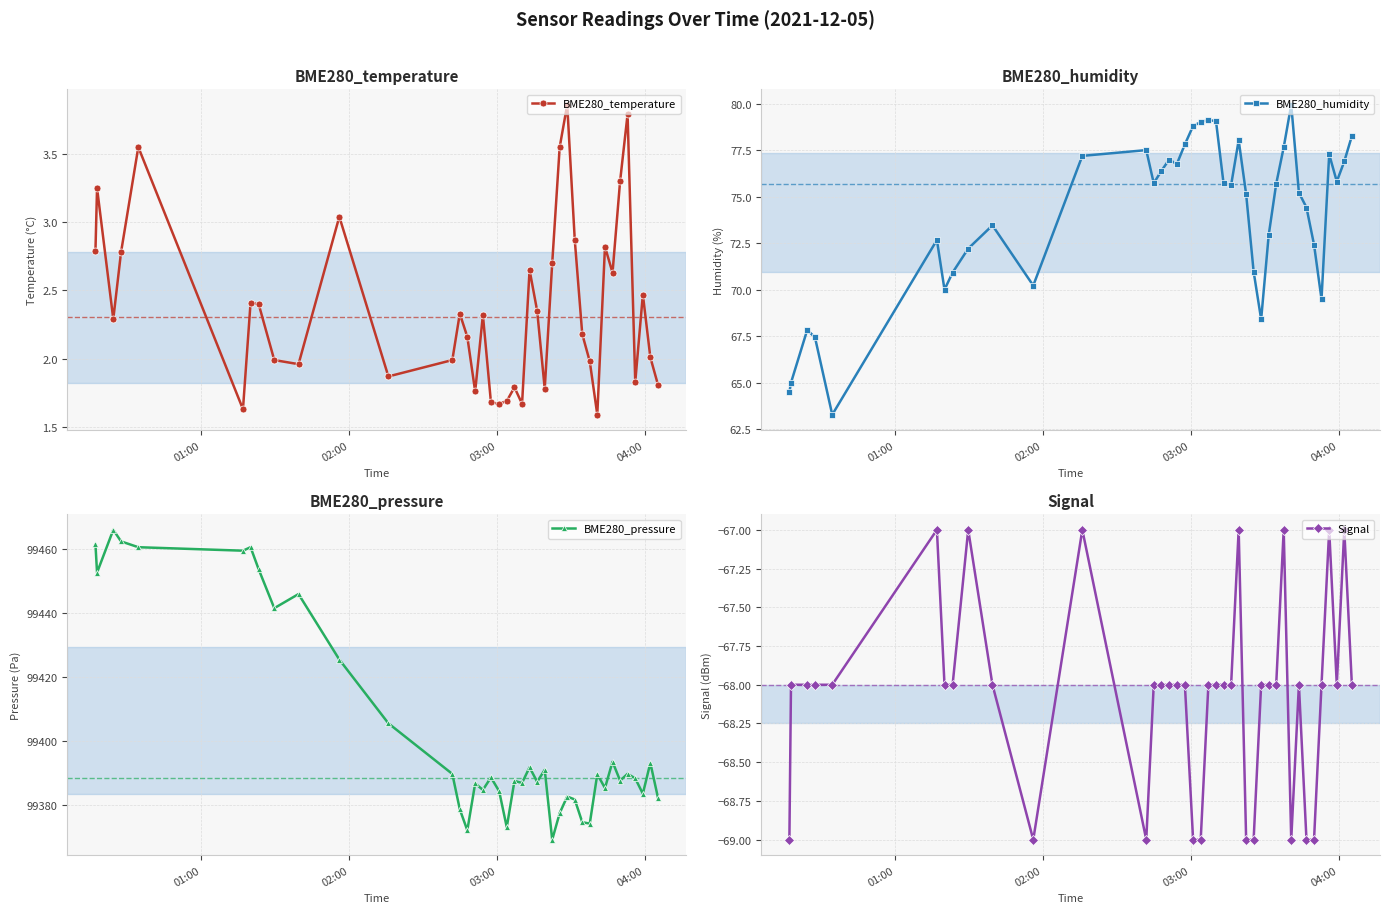

Reading left to right, list all the values displayed in this chart.

BME280_temperature: 2.8	3.2	2.3	2.8	3.5	1.6	2.4	2.4	2.0	2.0	3.0	1.9	2.0	2.3	2.2	1.8	2.3	1.7	1.7	1.7	1.8	1.7	2.6	2.4	1.8	2.7	3.5	3.9	2.9	2.2	2.0	1.6	2.8	2.6	3.3	3.8	1.8	2.5	2.0	1.8
BME280_humidity: 64.5	65.0	67.8	67.4	63.3	72.7	70.0	70.9	72.2	73.5	70.2	77.2	77.5	75.7	76.4	77.0	76.8	77.8	78.8	79.0	79.1	79.1	75.7	75.6	78.0	75.1	71.0	68.4	72.9	75.7	77.7	80.0	75.2	74.4	72.4	69.5	77.3	75.8	76.9	78.3
BME280_pressure: 99461.5	99452.6	99466.0	99462.4	99460.6	99459.5	99460.6	99453.7	99441.5	99445.9	99425.4	99405.5	99389.7	99378.6	99372.1	99386.7	99384.7	99388.6	99384.3	99373.0	99387.5	99386.9	99391.8	99387.2	99391.0	99369.1	99377.4	99382.6	99381.7	99374.6	99374.2	99389.6	99385.3	99393.5	99387.6	99389.7	99388.3	99383.5	99393.1	99382.3
Signal: -69.0	-68.0	-68.0	-68.0	-68.0	-67.0	-68.0	-68.0	-67.0	-68.0	-69.0	-67.0	-69.0	-68.0	-68.0	-68.0	-68.0	-68.0	-69.0	-69.0	-68.0	-68.0	-68.0	-68.0	-67.0	-69.0	-69.0	-68.0	-68.0	-68.0	-67.0	-69.0	-68.0	-69.0	-69.0	-68.0	-67.0	-68.0	-67.0	-68.0